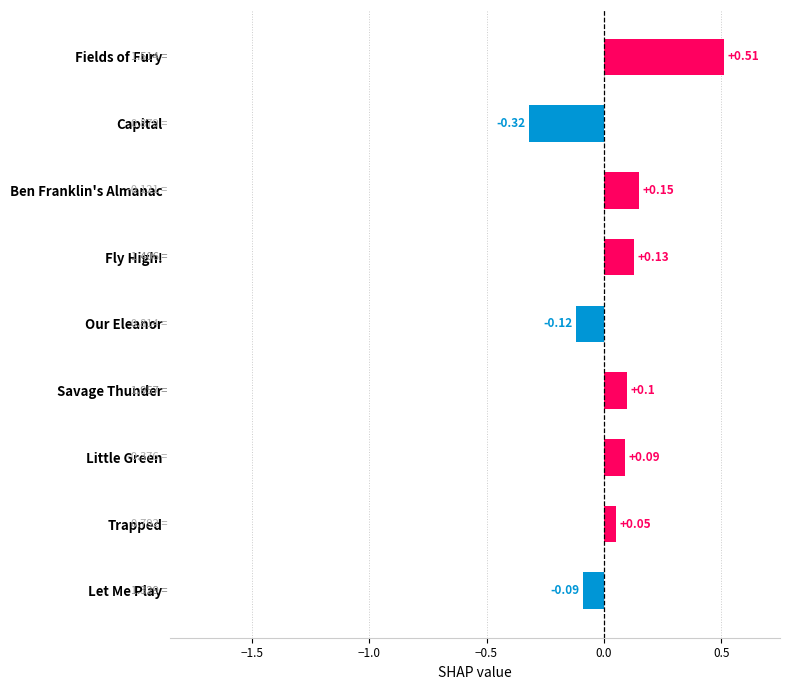

Does the chart contain stacked bars?

No